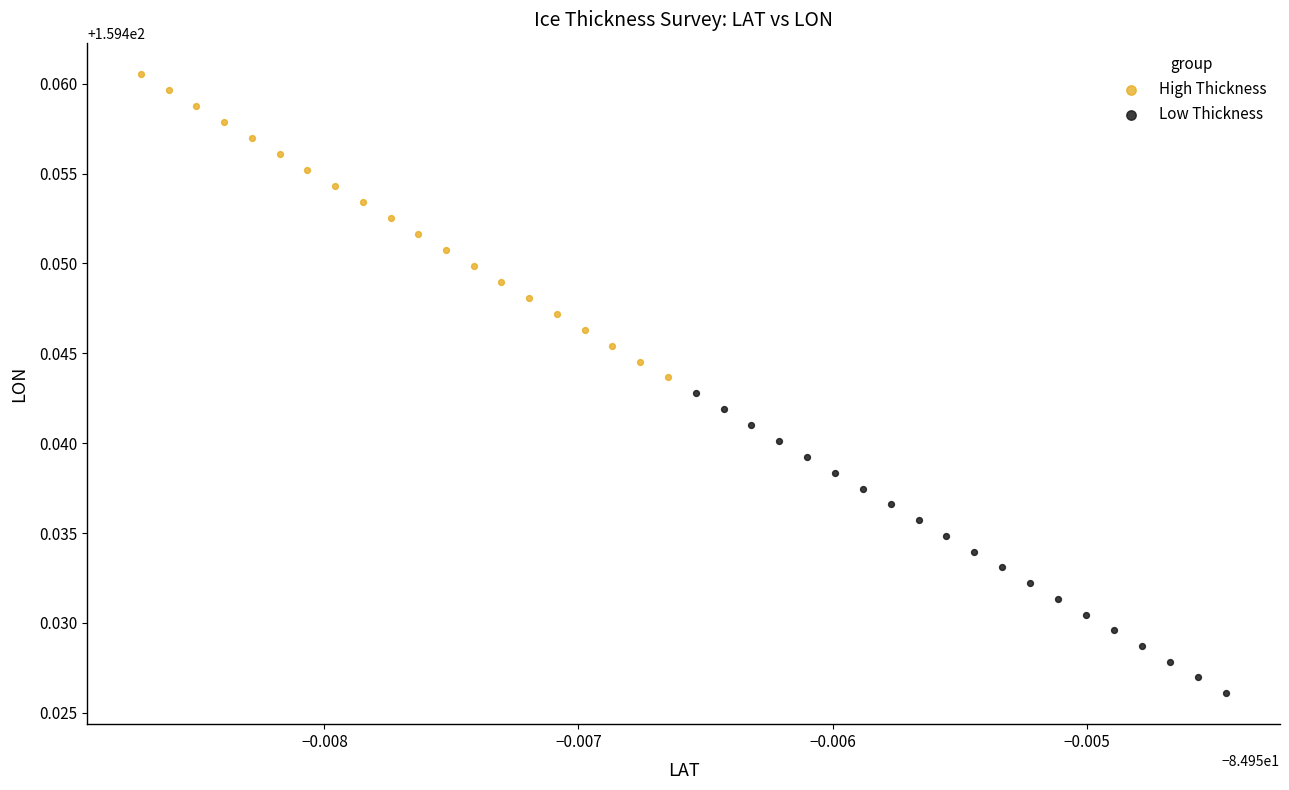

Which series reaches the minimum Y coordinate?

Low Thickness